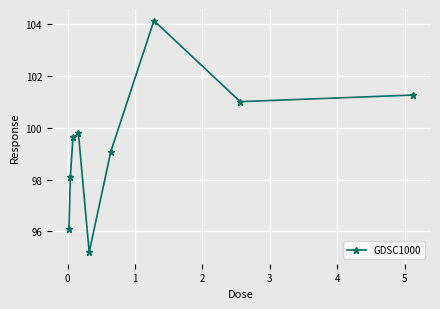

Reading right to left, what are all the values shown in this chart?

101.3	101.0	104.1	99.1	95.2	99.8	99.6	98.1	96.1